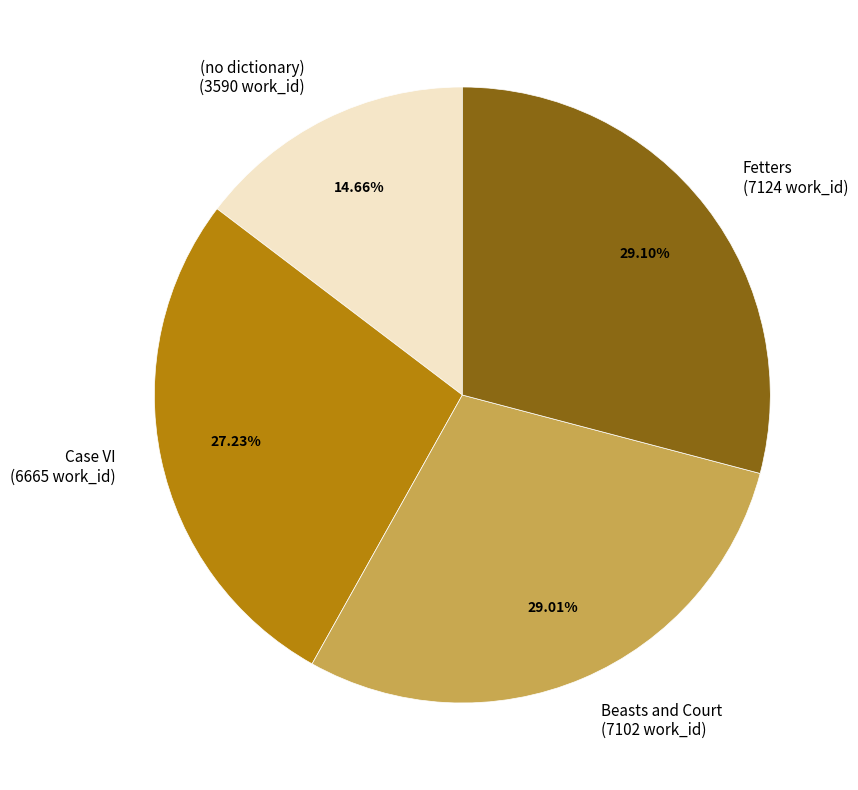

Is it true that Fetters is 15% of the pie?

False